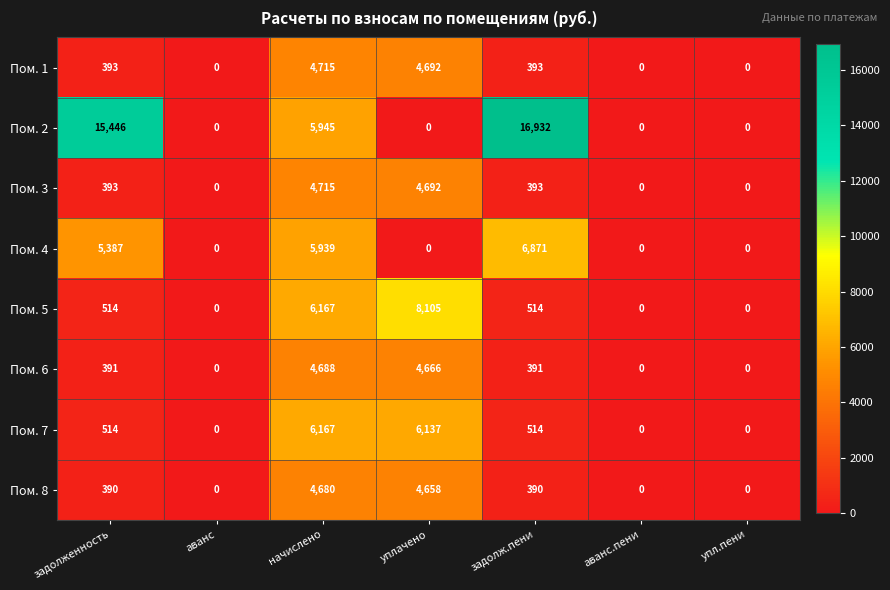

How many categories are shown in the chart?

7